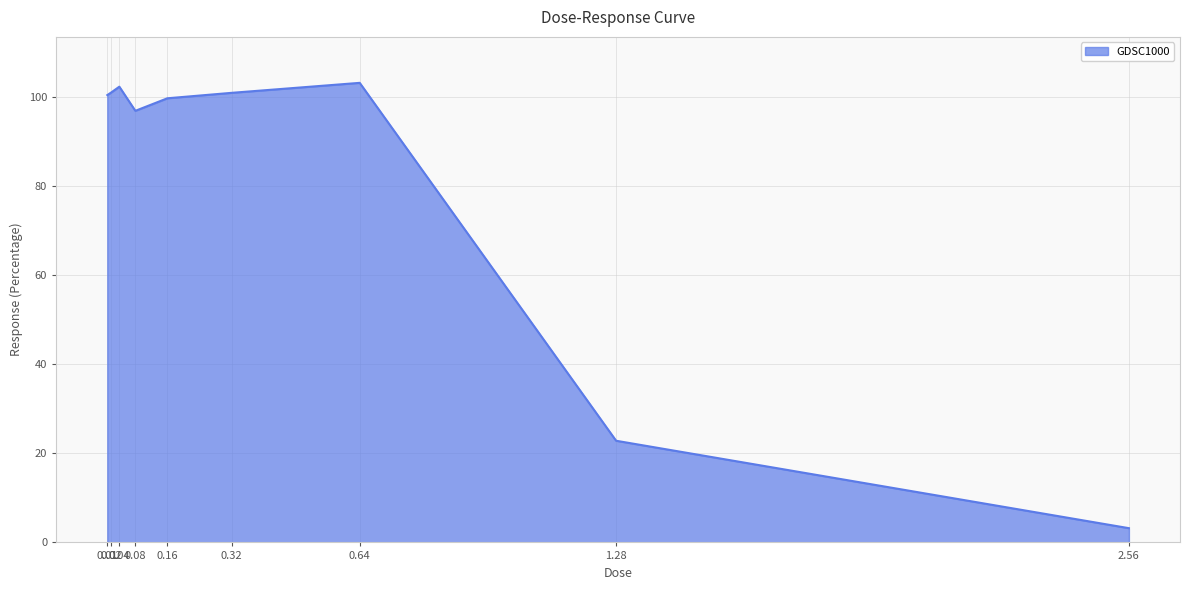

Where is the data nearest to the value 53?

1.28